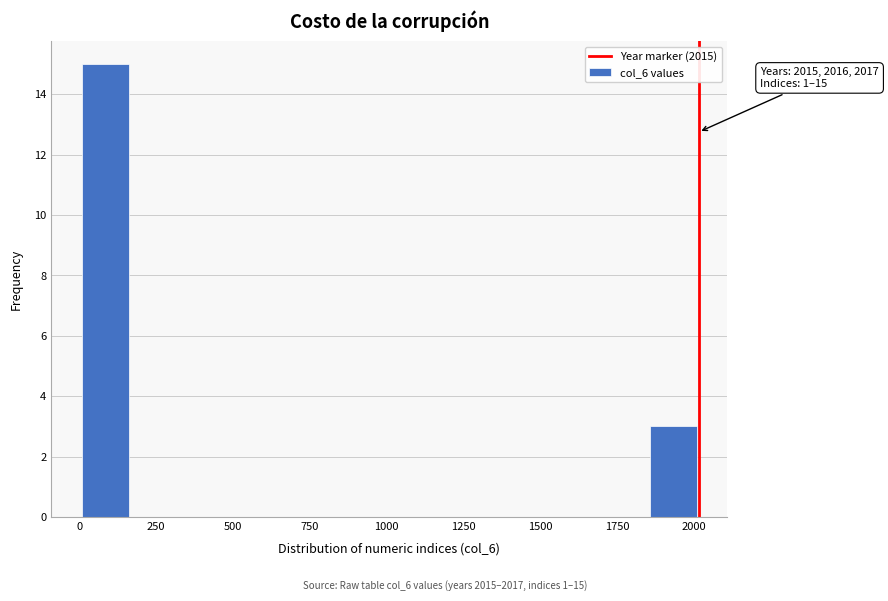

Around what value on the x-axis is the tallest bar? Give the approximate position of its centre, as read against the axis.

100